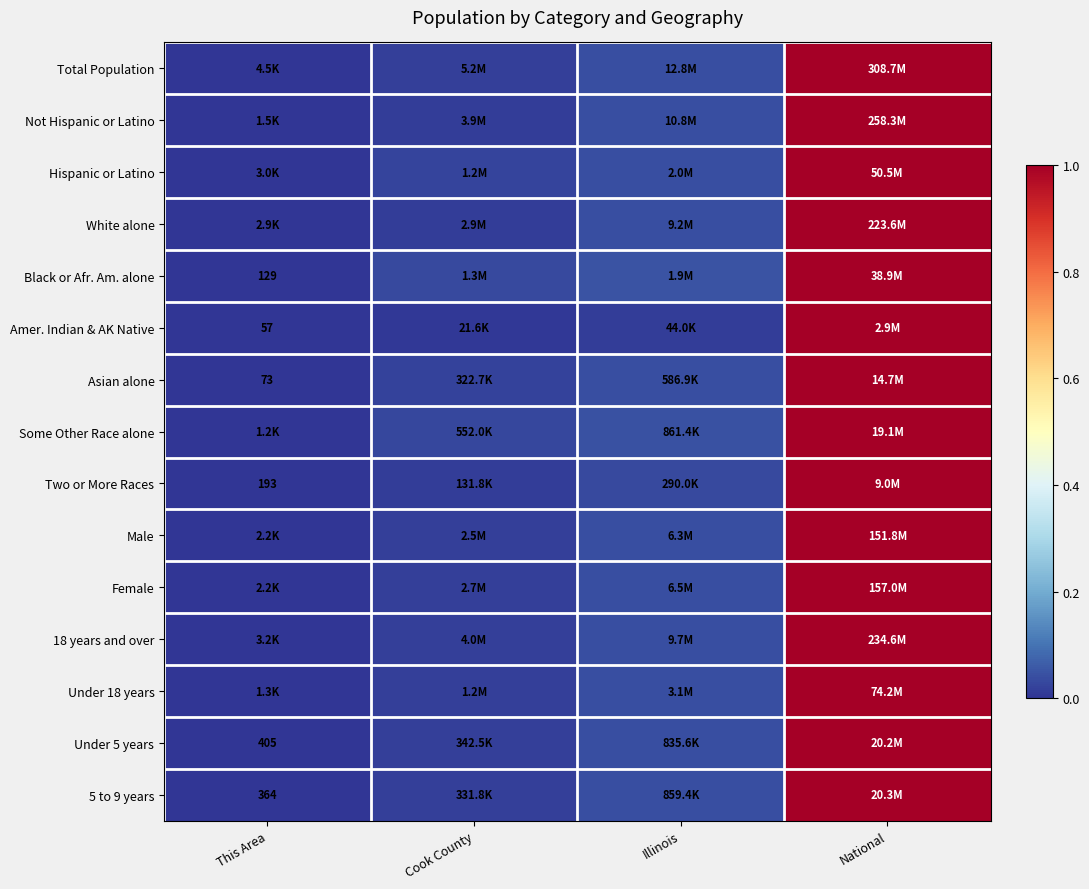

At which category is the sum across all series the highest?

National